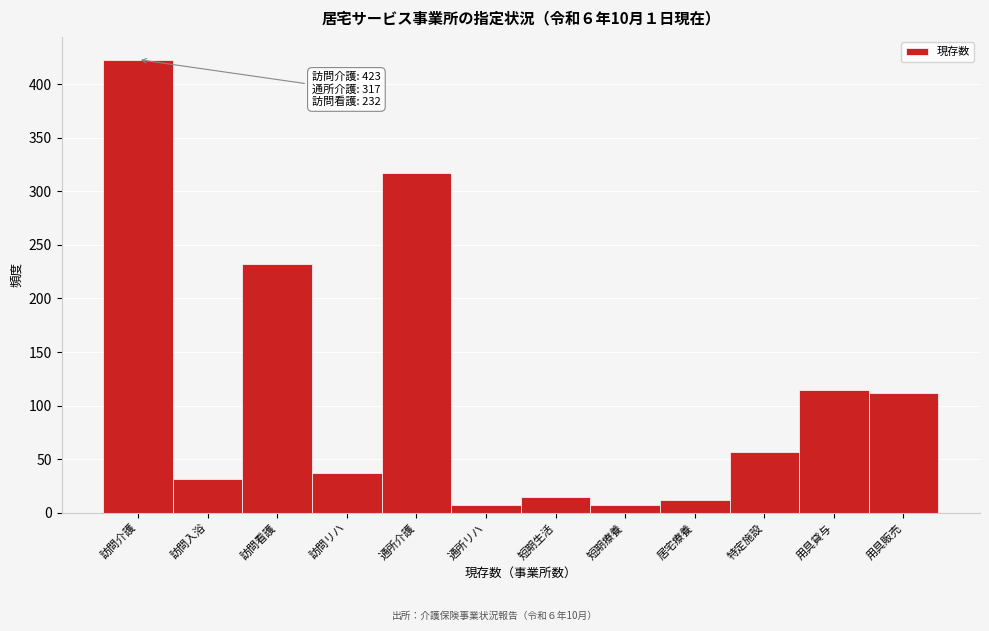

Reading left to right, what are all the values shown in this chart?

423	31	232	37	317	7	15	7	12	57	115	112